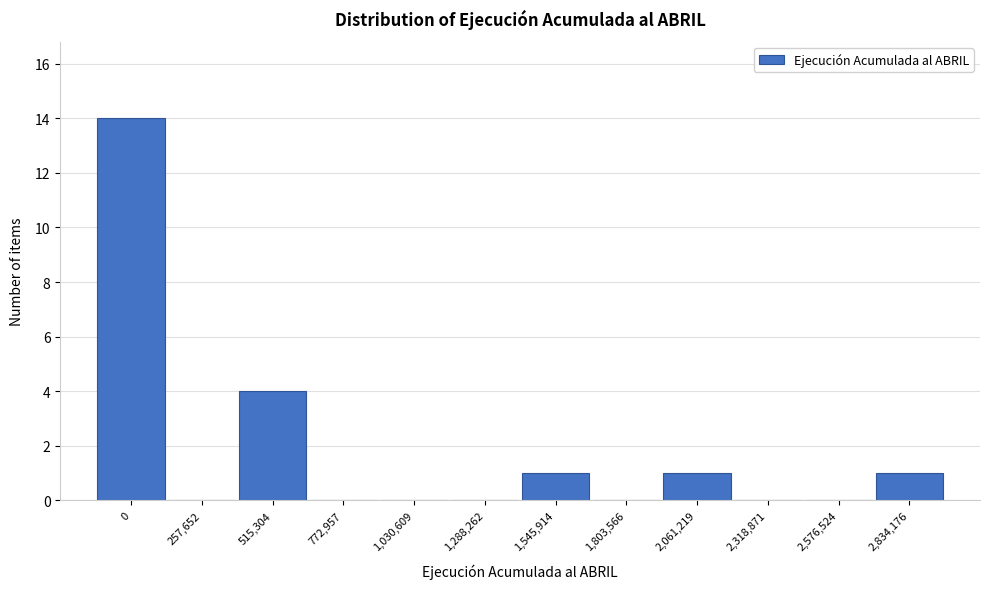

Reading right to left, what are all the values shown in this chart?

2,834,176=1	2,576,524=0	2,318,871=0	2,061,219=1	1,803,566=0	1,545,914=1	1,288,262=0	1,030,609=0	772,957=0	515,304=4	257,652=0	0=14